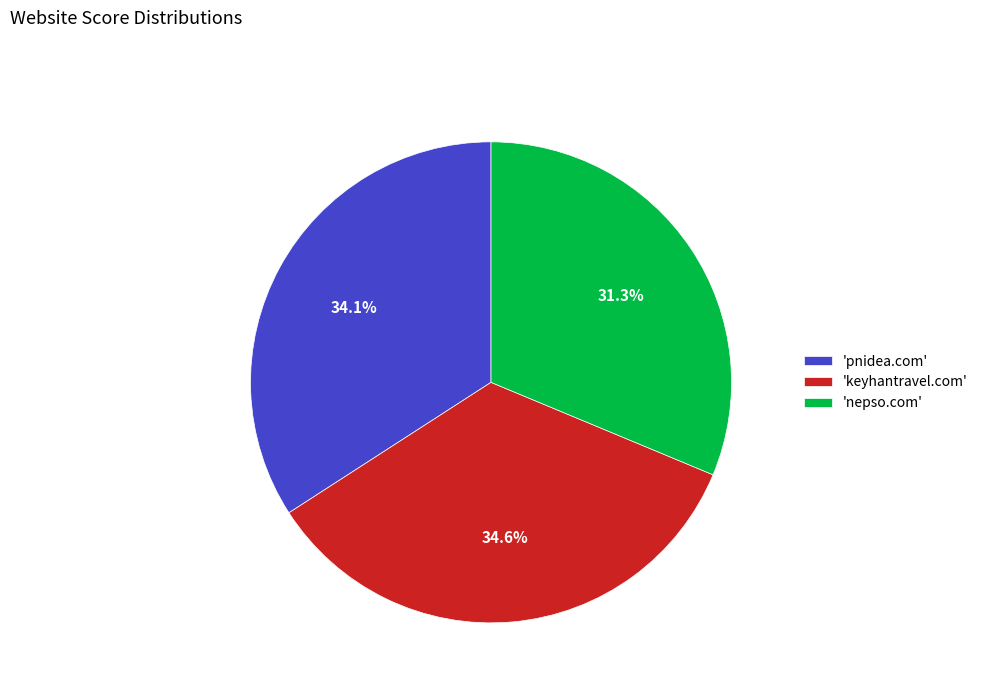

What is the ratio of the value at 'keyhantravel.com' to the value at 'pnidea.com'?

1.0